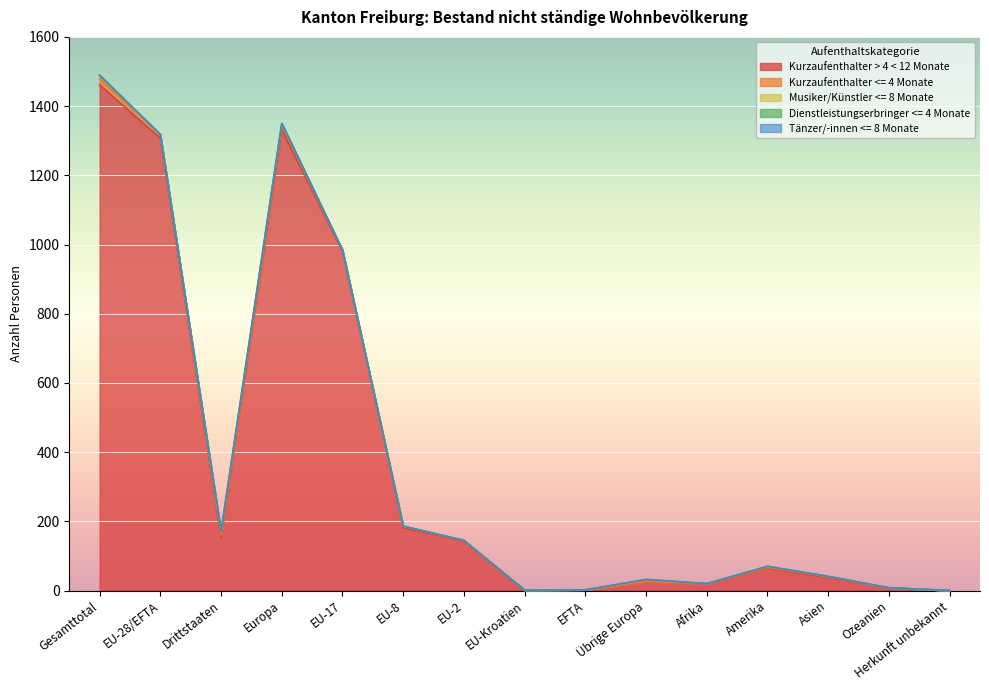

What is the label of the 4th point from the left?

Europa